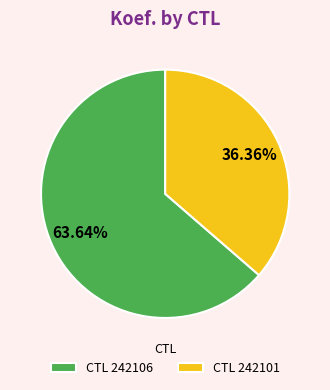

Do CTL 242106 and CTL 242101 together represent more than half of the pie?

Yes